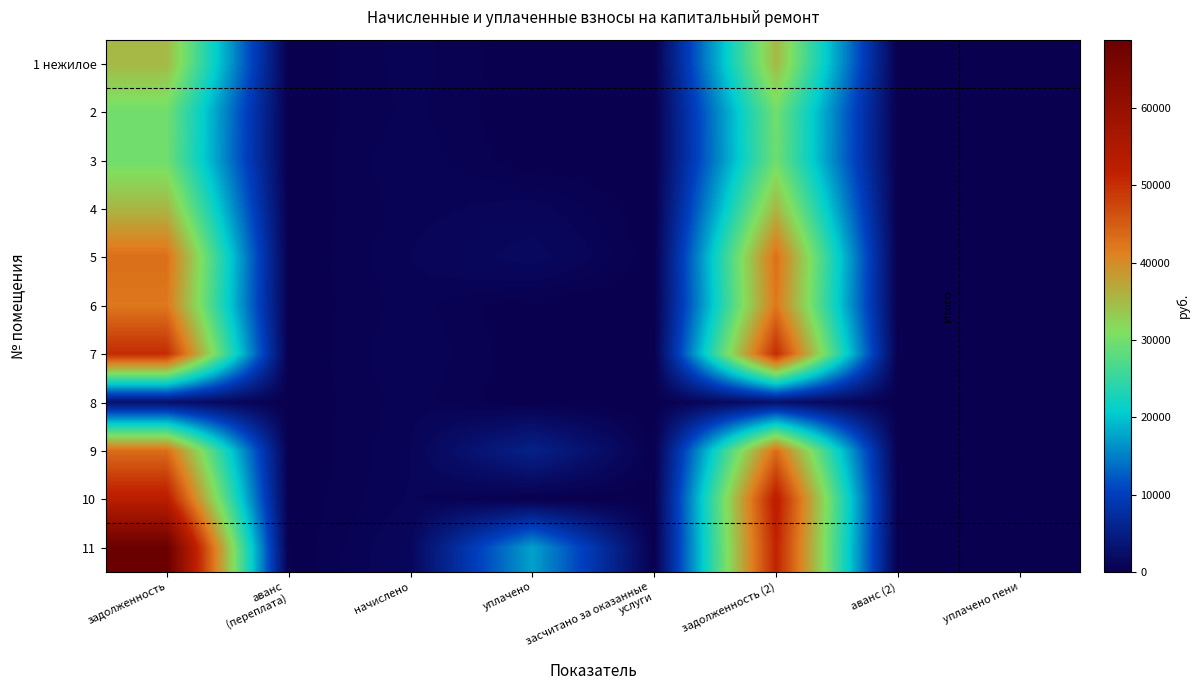

Which has a higher value, задолженность (2) or задолженность?

задолженность (2)